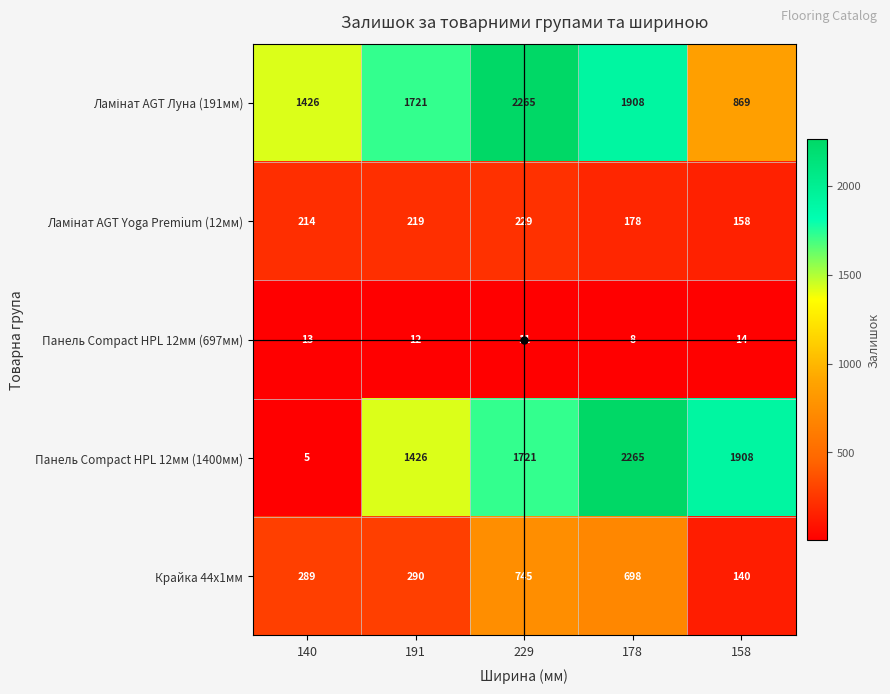

Is the value of Крайка 44x1мм at 191 greater than the value of Панель Compact HPL 12мм (697мм) at 191?

Yes